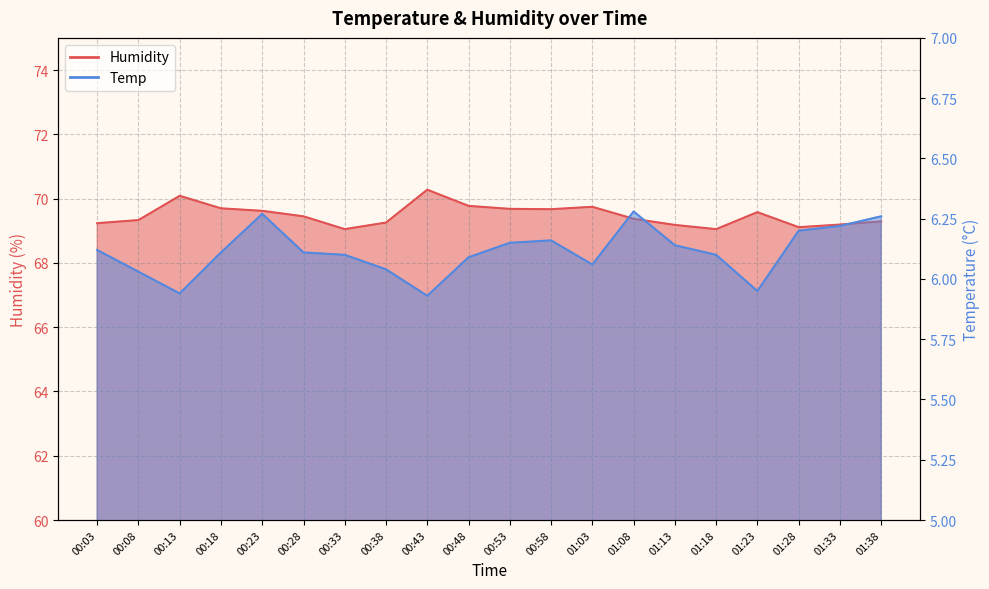

The value of Humidity at 00:13 is 70.1. True or false?

True